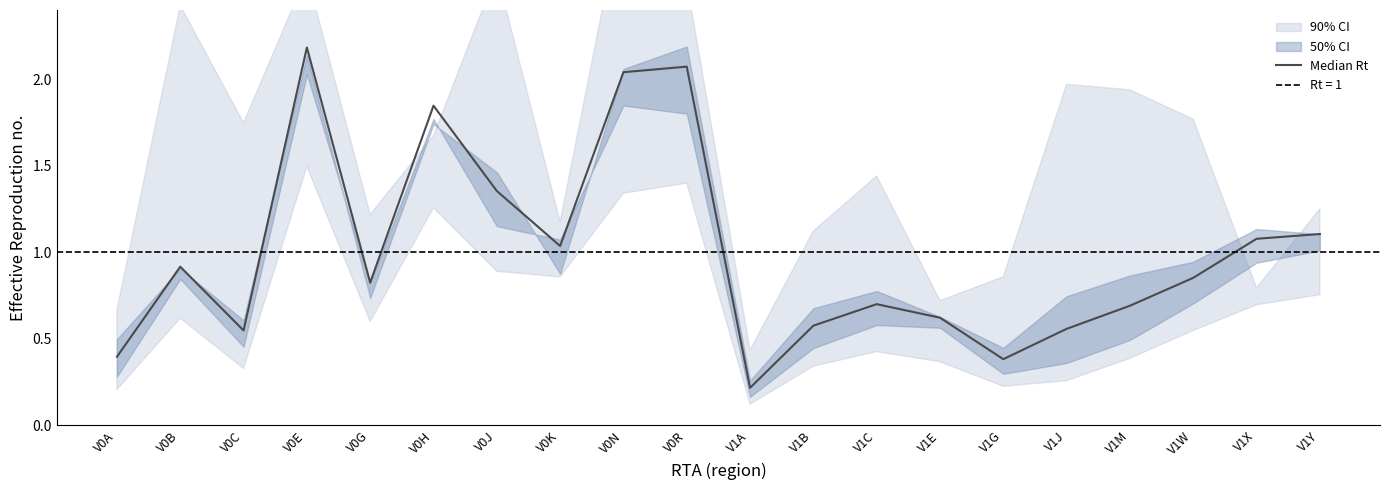

Is this an area chart (filled region under the line)?

No